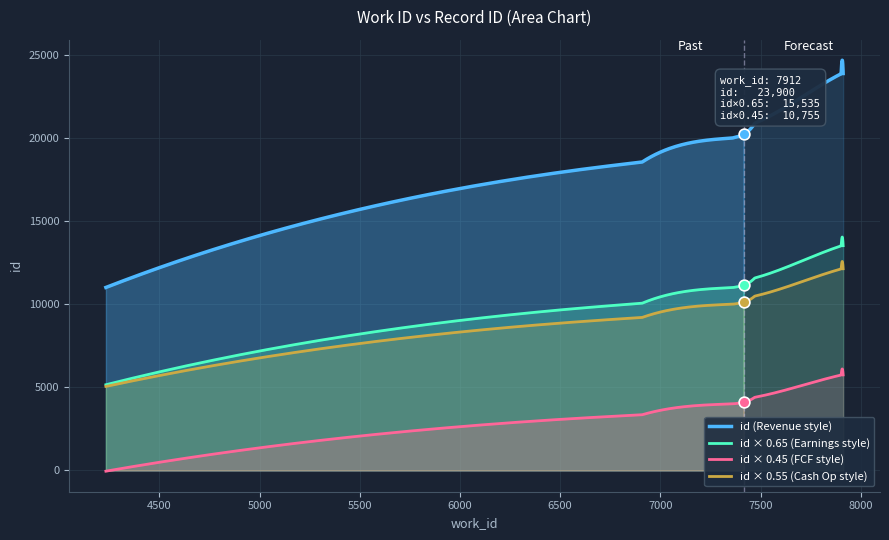

What is the ratio of the value at 7358 to the value at 7902?

0.8